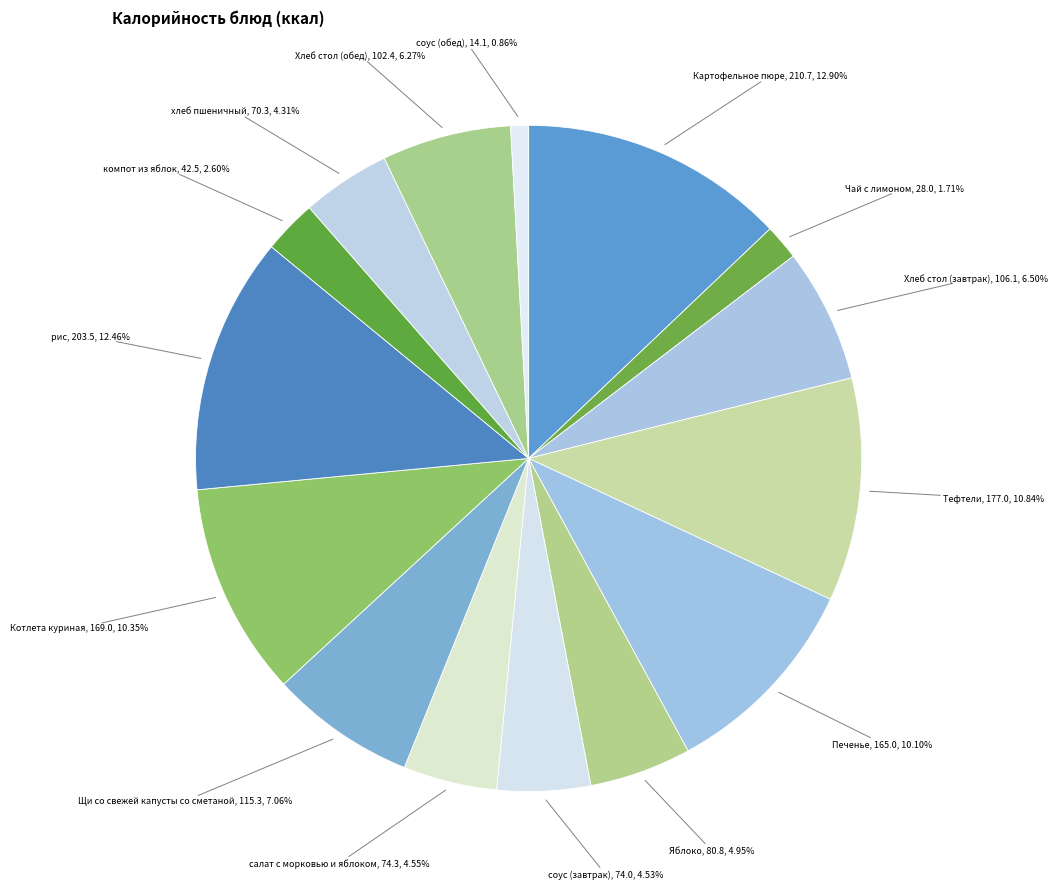

What is the total percentage of рис and Чай с лимоном?

14.2%